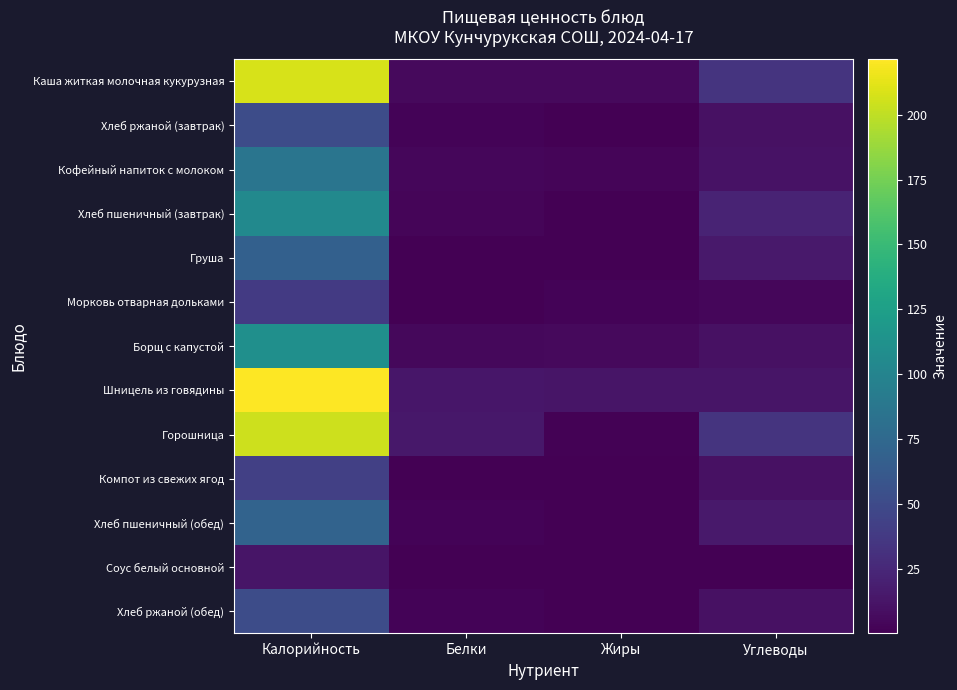

What is the maximum value shown in the chart?

221.4